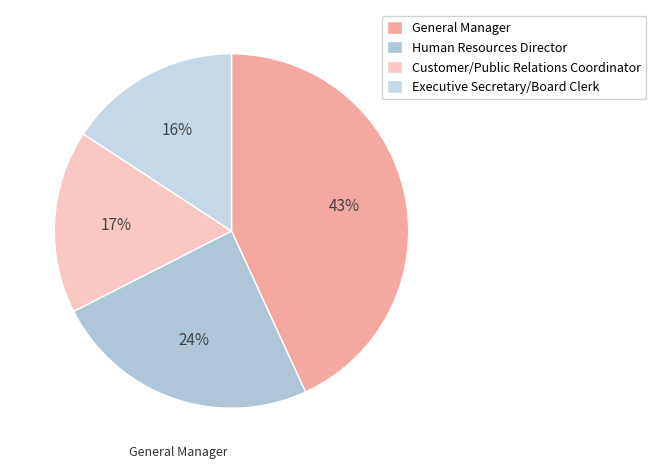

To the nearest percent, what portion does General Manager represent?

43%